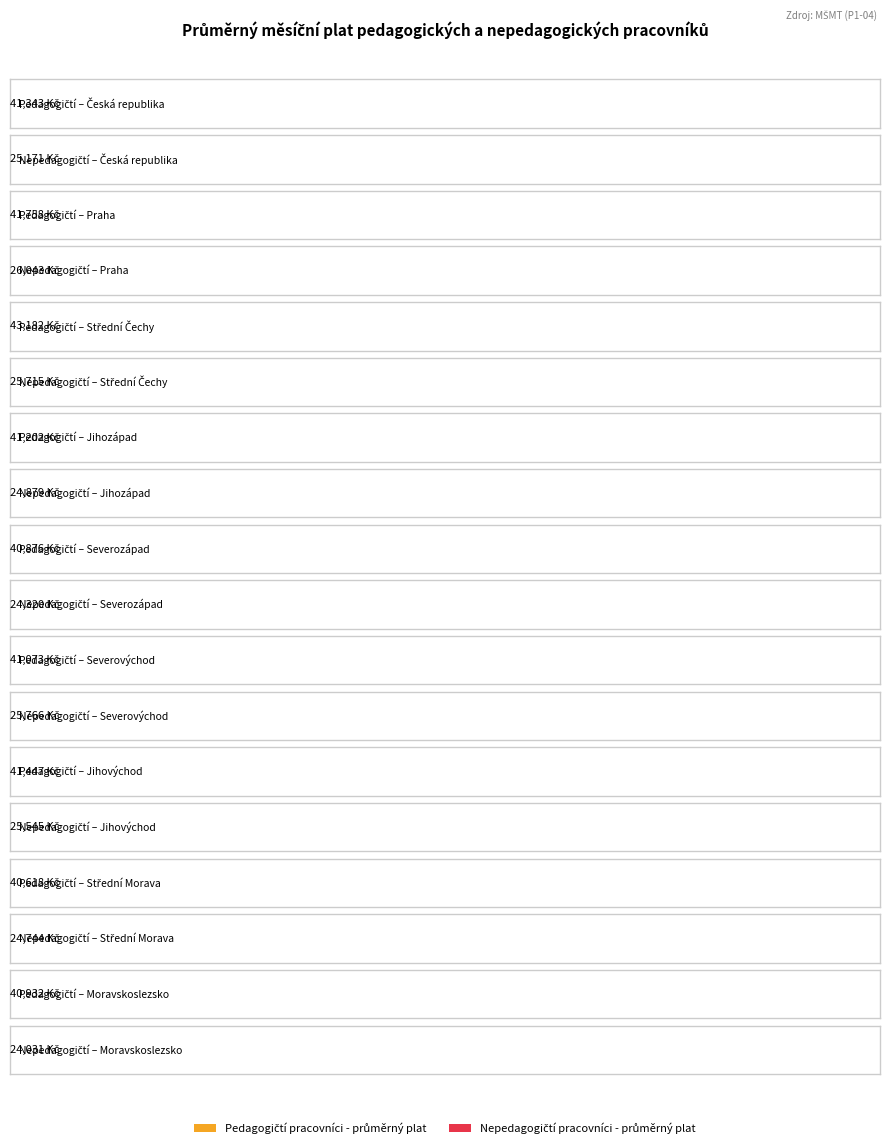

How many bars are there in each group?

2